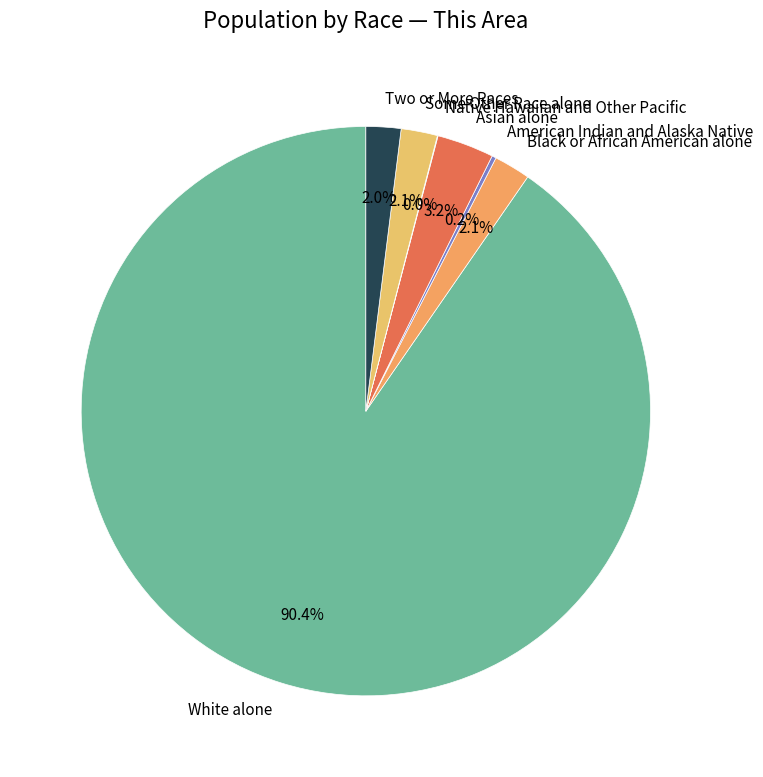

Which has a higher value, White alone or Some Other Race alone?

White alone